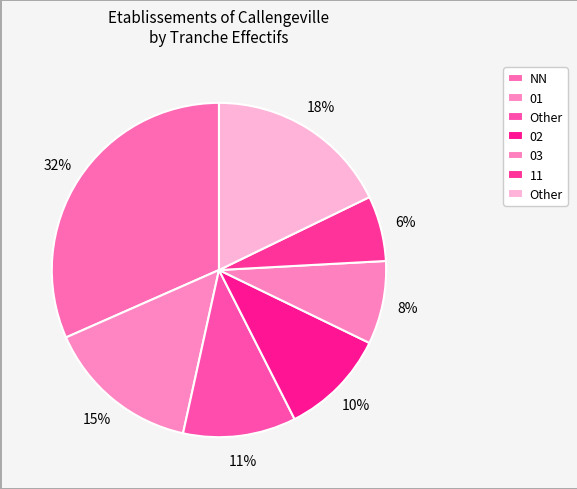

Which slice is the largest?

NN